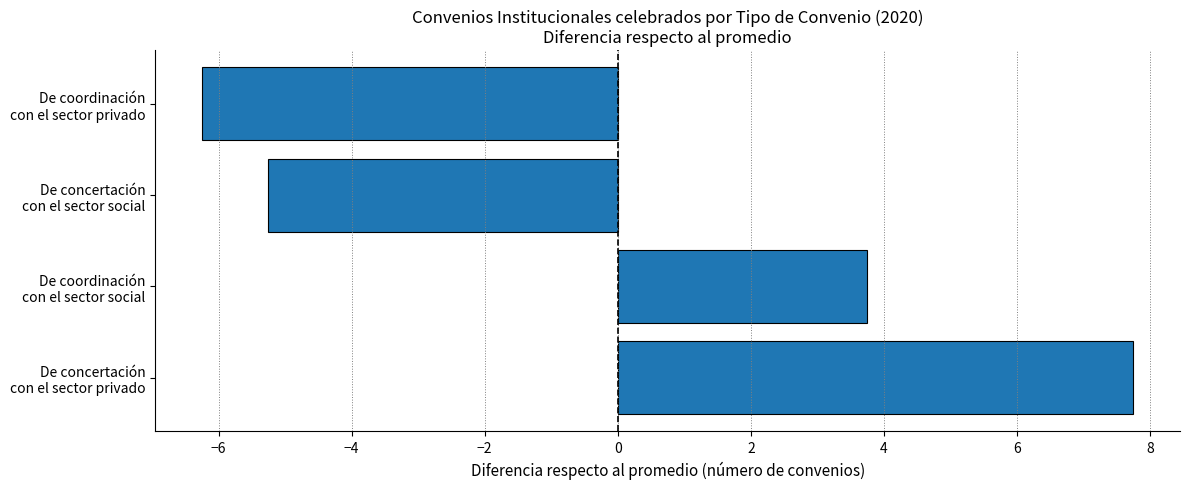

What is the greatest value displayed?

7.8